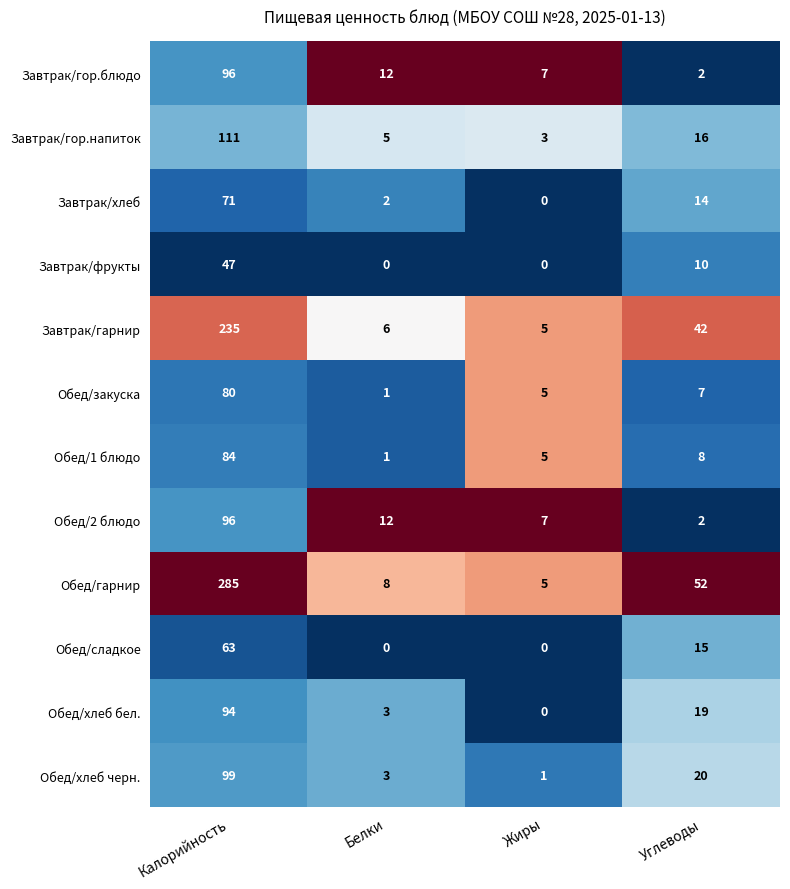

At which category is the sum across all series the highest?

Калорийность